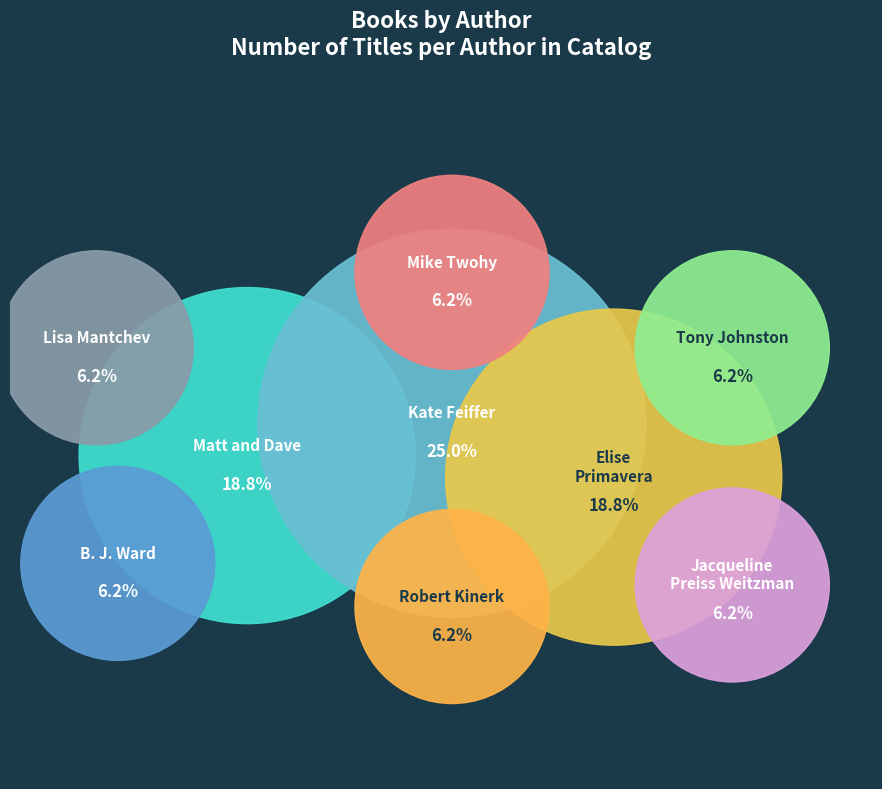

True or false: Elise Primavera accounts for 23% of the total.

False